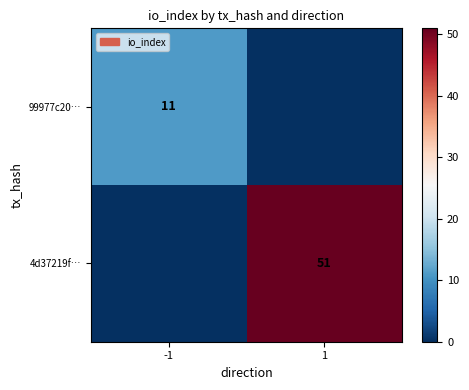

The 99977c20… series shows 15 at -1. True or false?

False